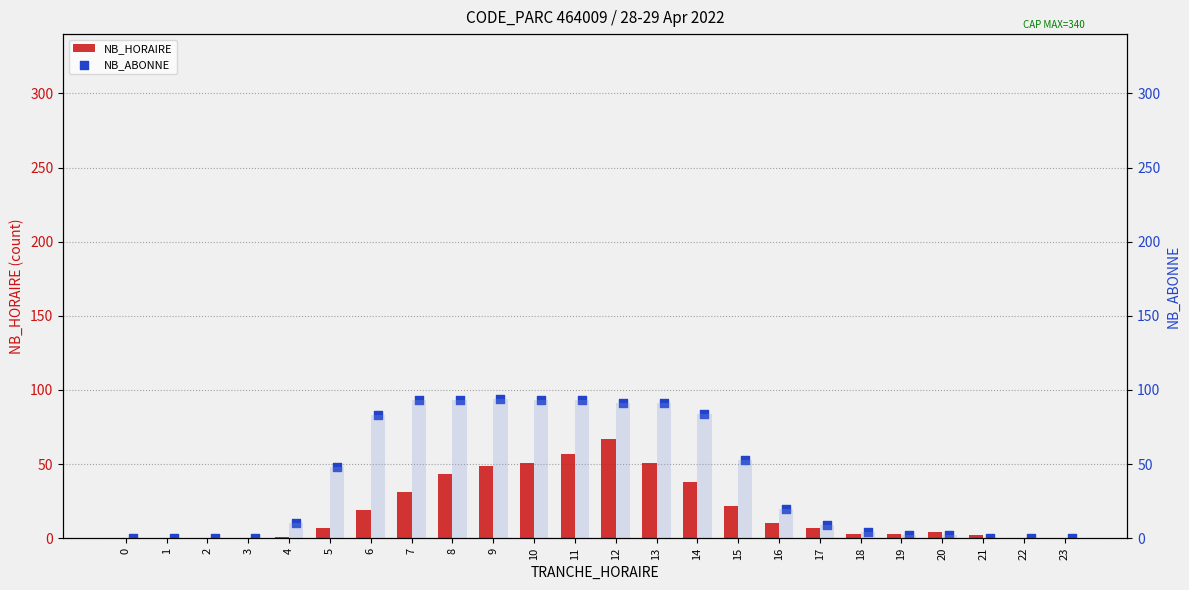

At how many categories does at least one series exceed 5?

14